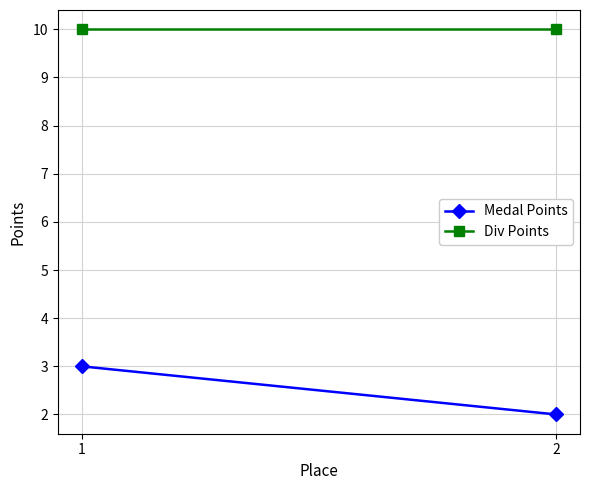

The Div Points series shows 10 at 2. True or false?

True